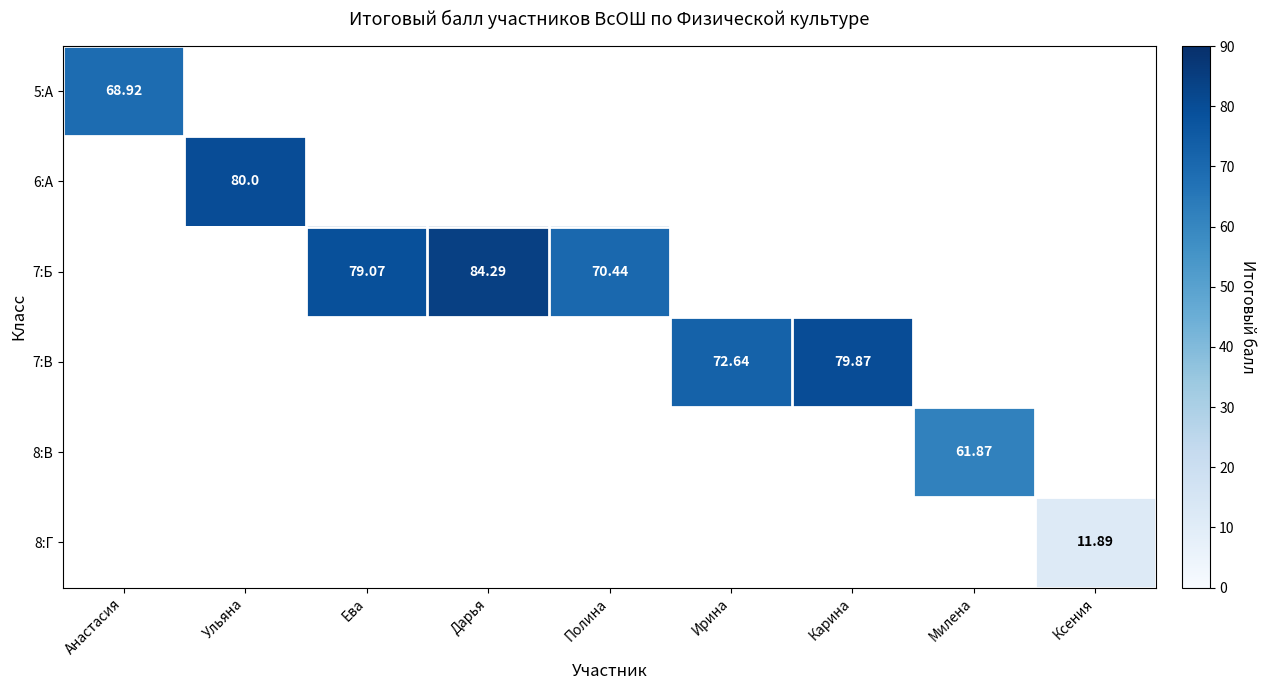

At Ксения, list the series in order from smallest to largest.

5:А, 6:А, 7:Б, 7:В, 8:В, 8:Г